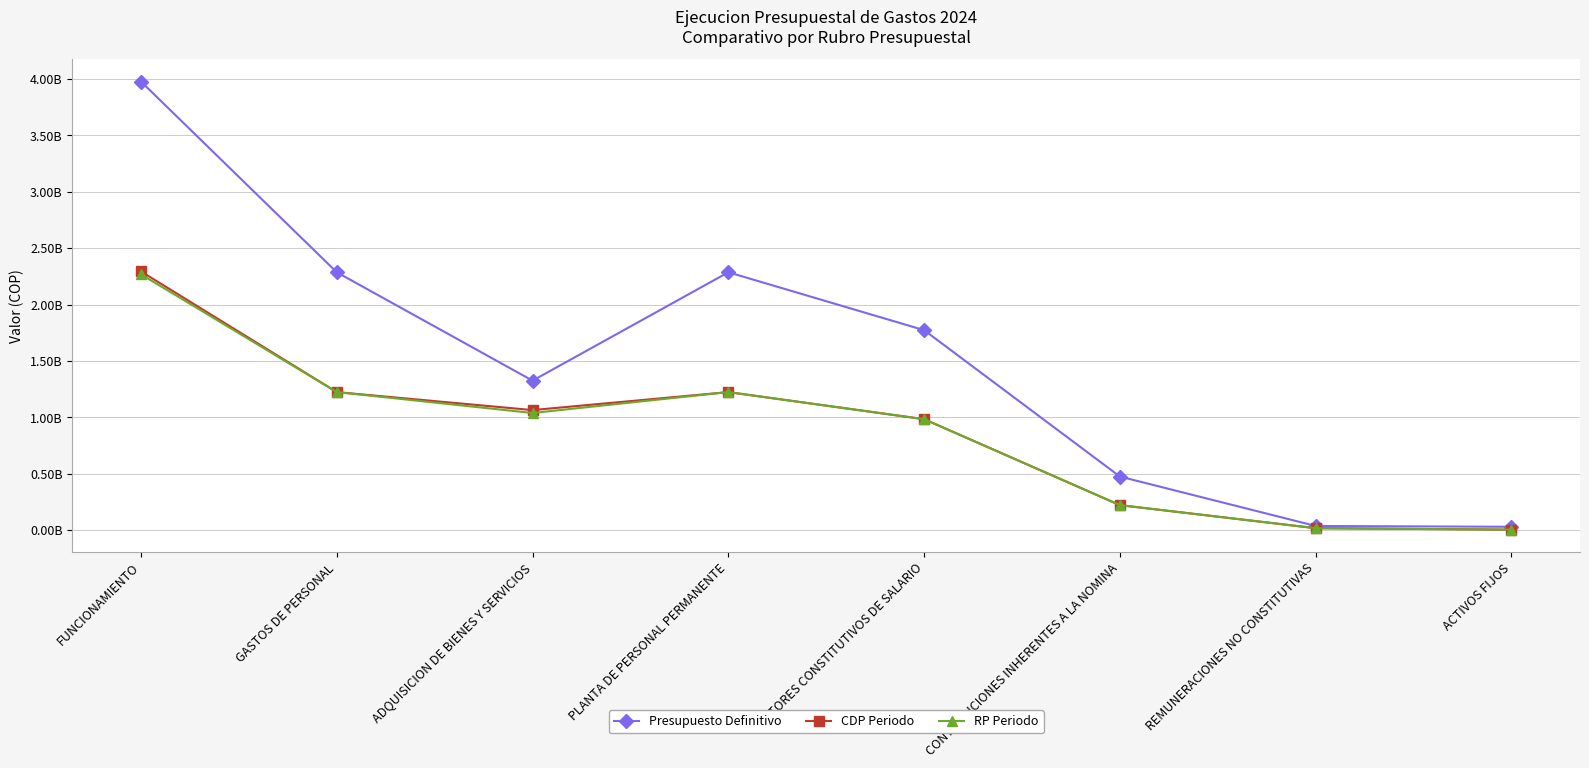

What is the label of the 6th point from the left?

CONTRIBUCIONES INHERENTES A LA NOMINA